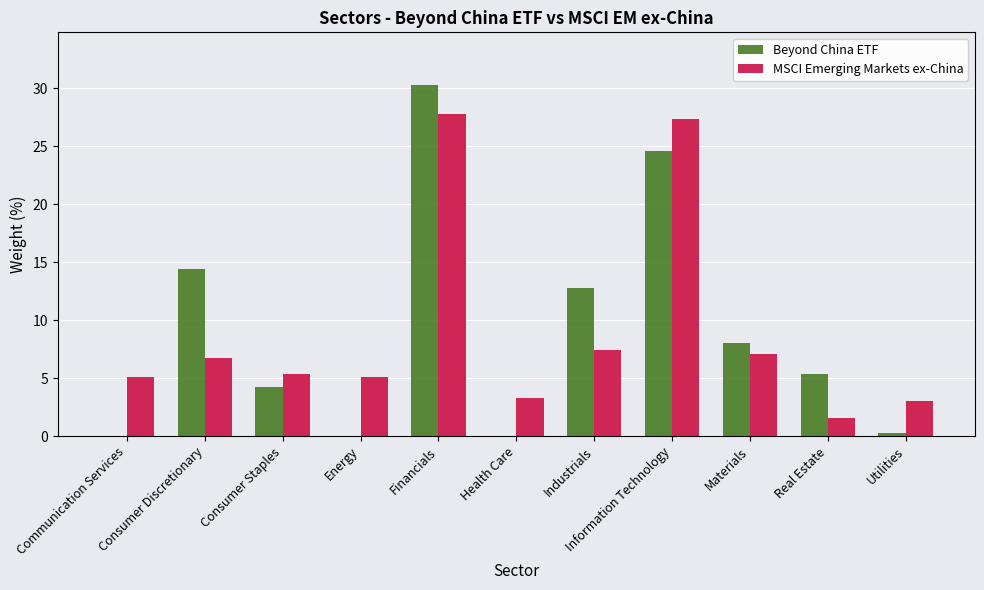

What is the sum of the MSCI Emerging Markets ex-China values at Communication Services and Health Care?

8.4